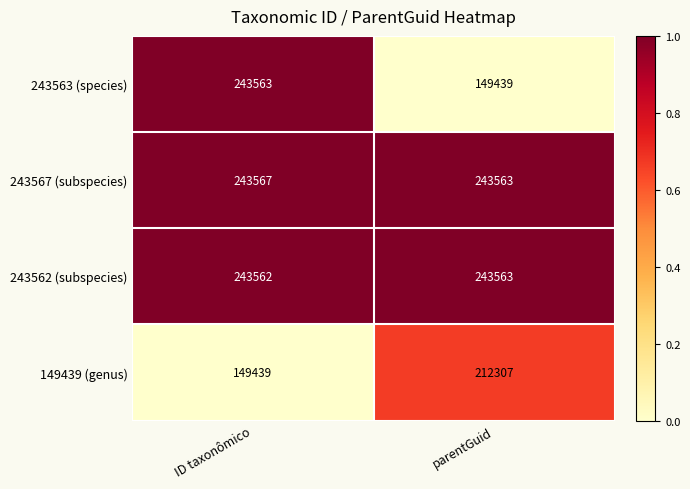

What is the spread (max minus min) of values at parentGuid?

94124